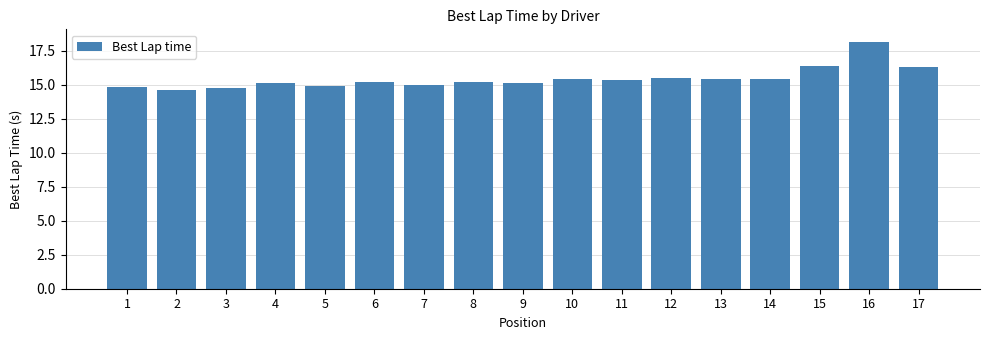

How many data points does each series have?

17